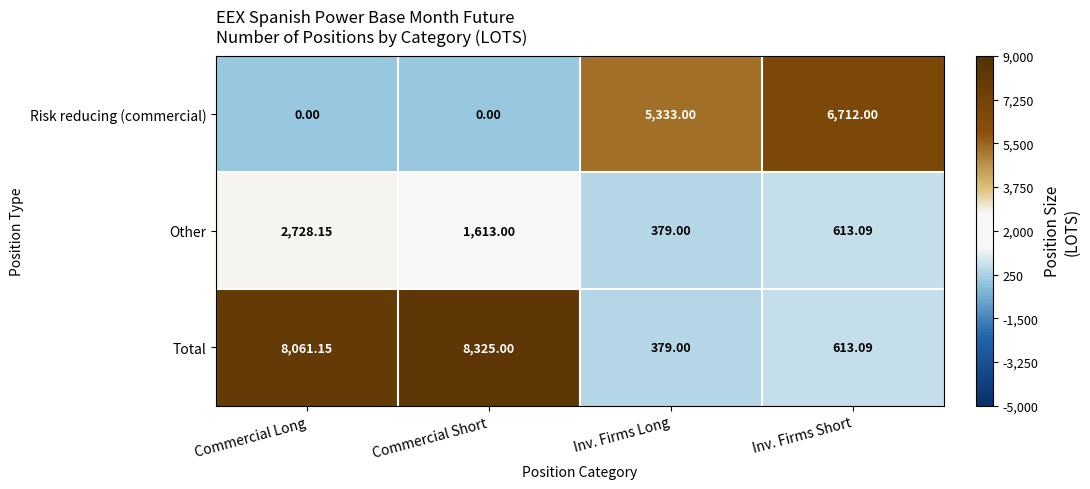

What is the maximum value shown in the chart?

8325.0